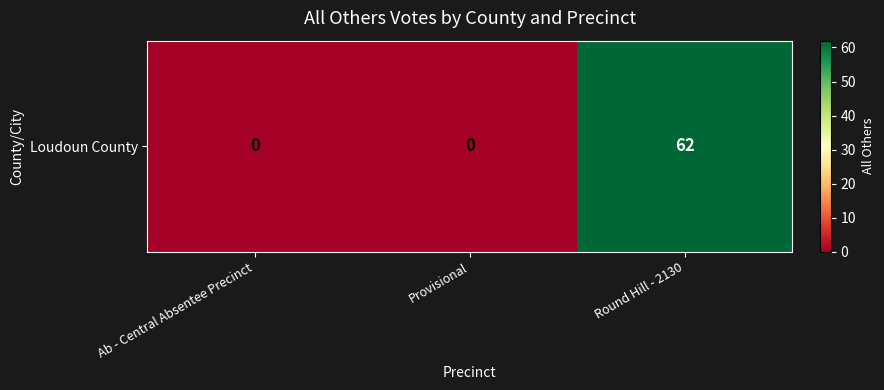

Which has a higher value, Round Hill - 2130 or Provisional?

Round Hill - 2130